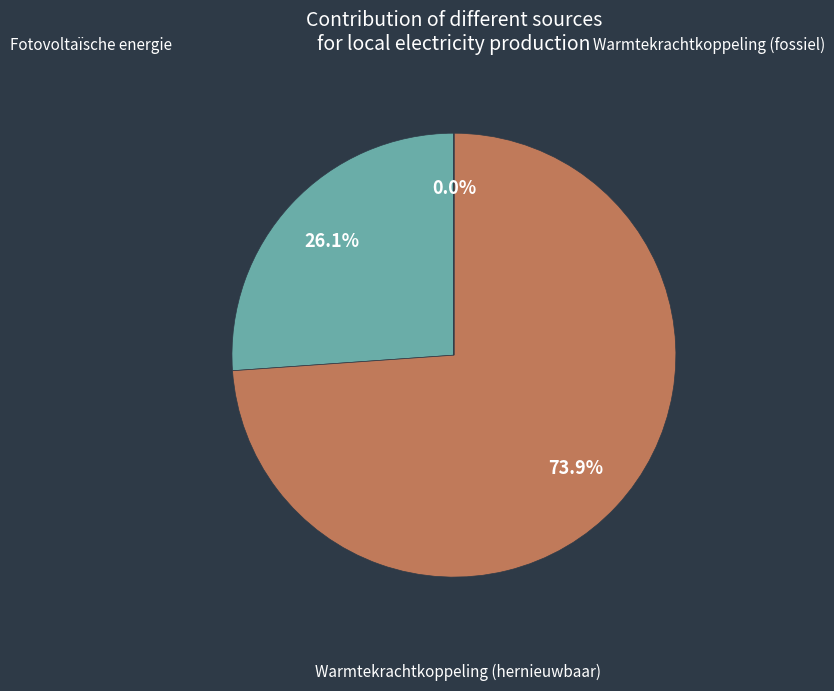

To the nearest percent, what is the average slice percentage?

33%